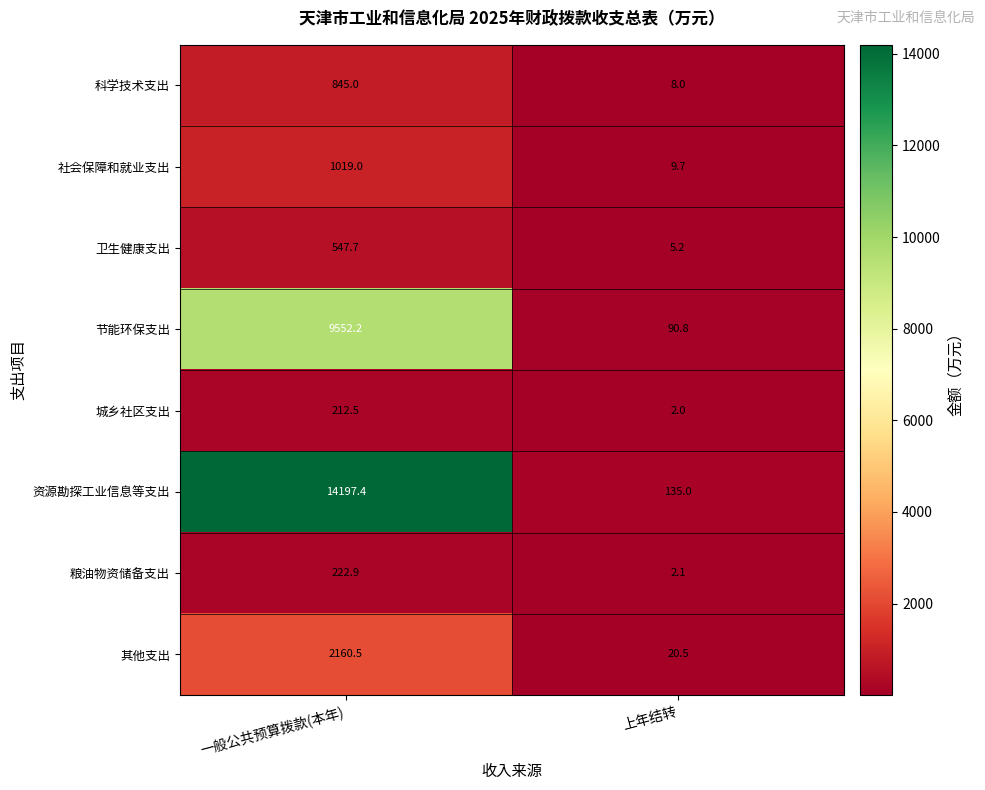

At which label is 粮油物资储备支出 closest to 112?

上年结转